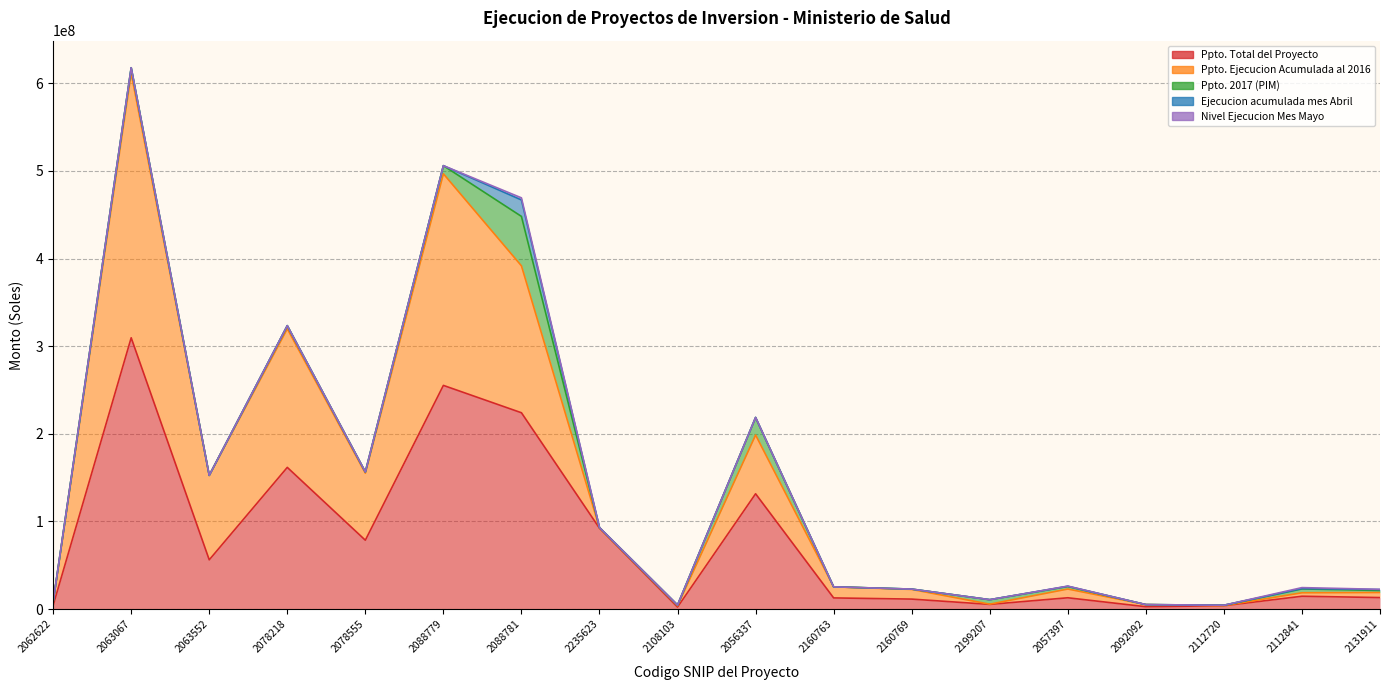

What is the value of the Ppto. Total del Proyecto point at the 3rd from the left?

56221186.0